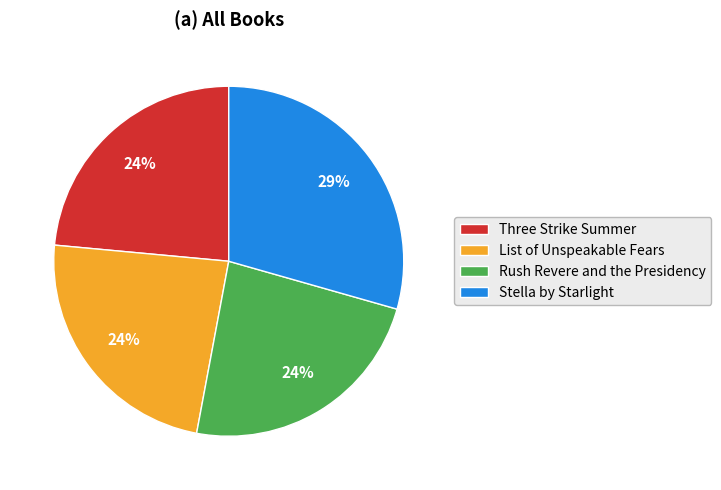

To the nearest percent, what is the average slice percentage?

25%